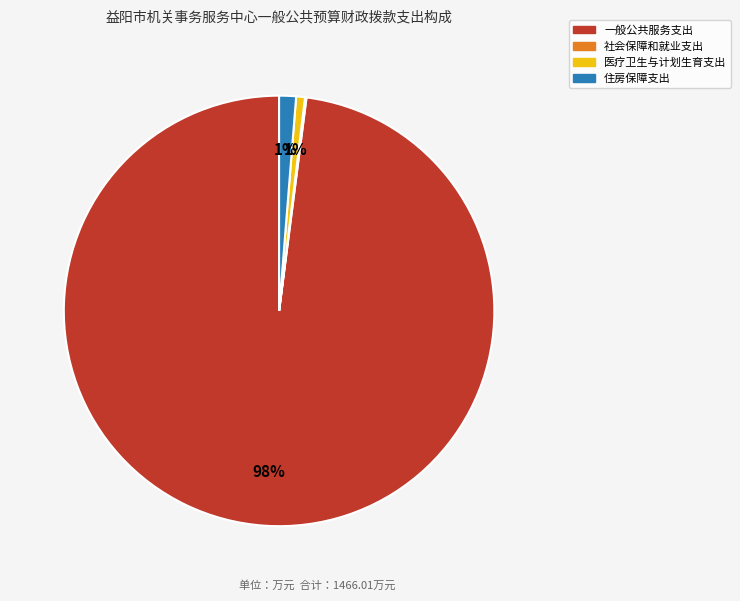

Is the sum of 医疗卫生与计划生育支出 and 住房保障支出 greater than half?

No